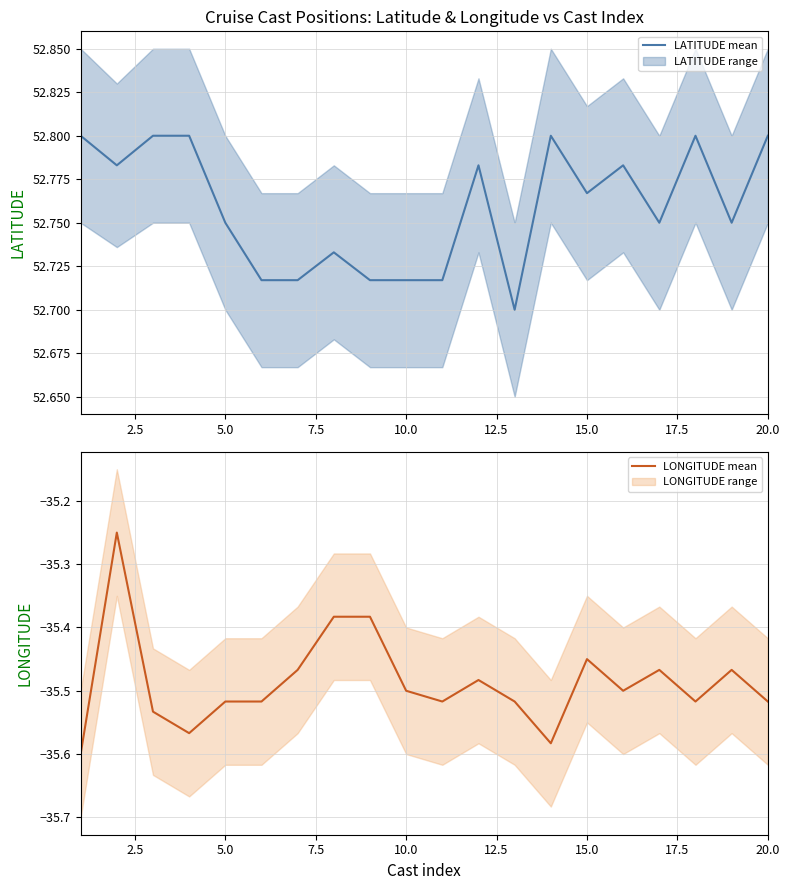

In LATITUDE mean, how many points are lower than both neighbors (excluding endpoints)?

5